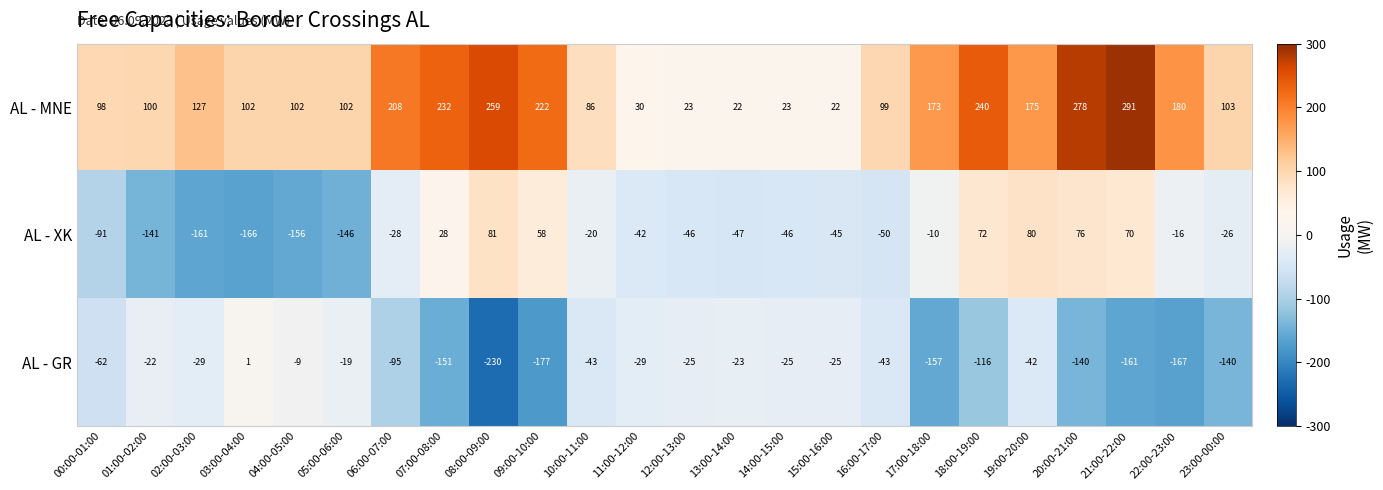

What is the sum of the AL - XK values at 11:00-12:00 and 17:00-18:00?

-52